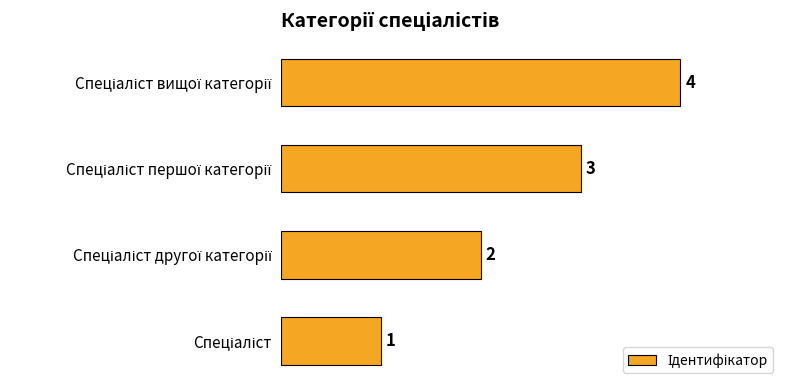

What is the sum of all values?

10